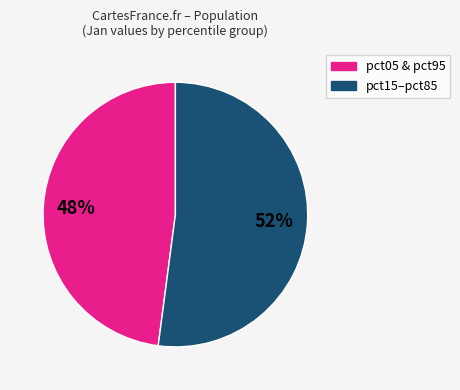

Which slice is the largest?

pct15–pct85